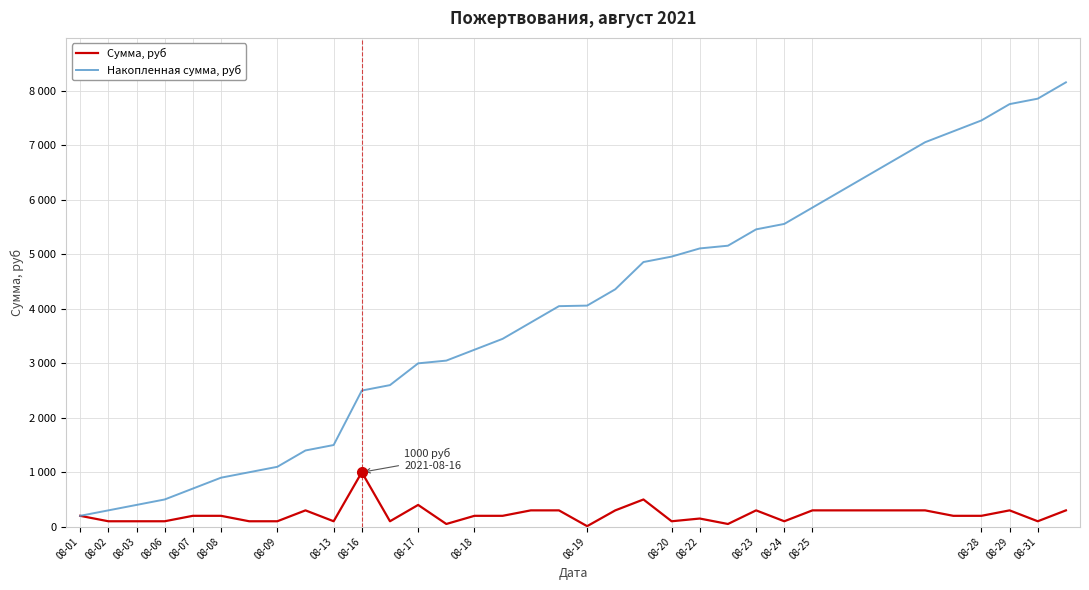

Is this an area chart (filled region under the line)?

No